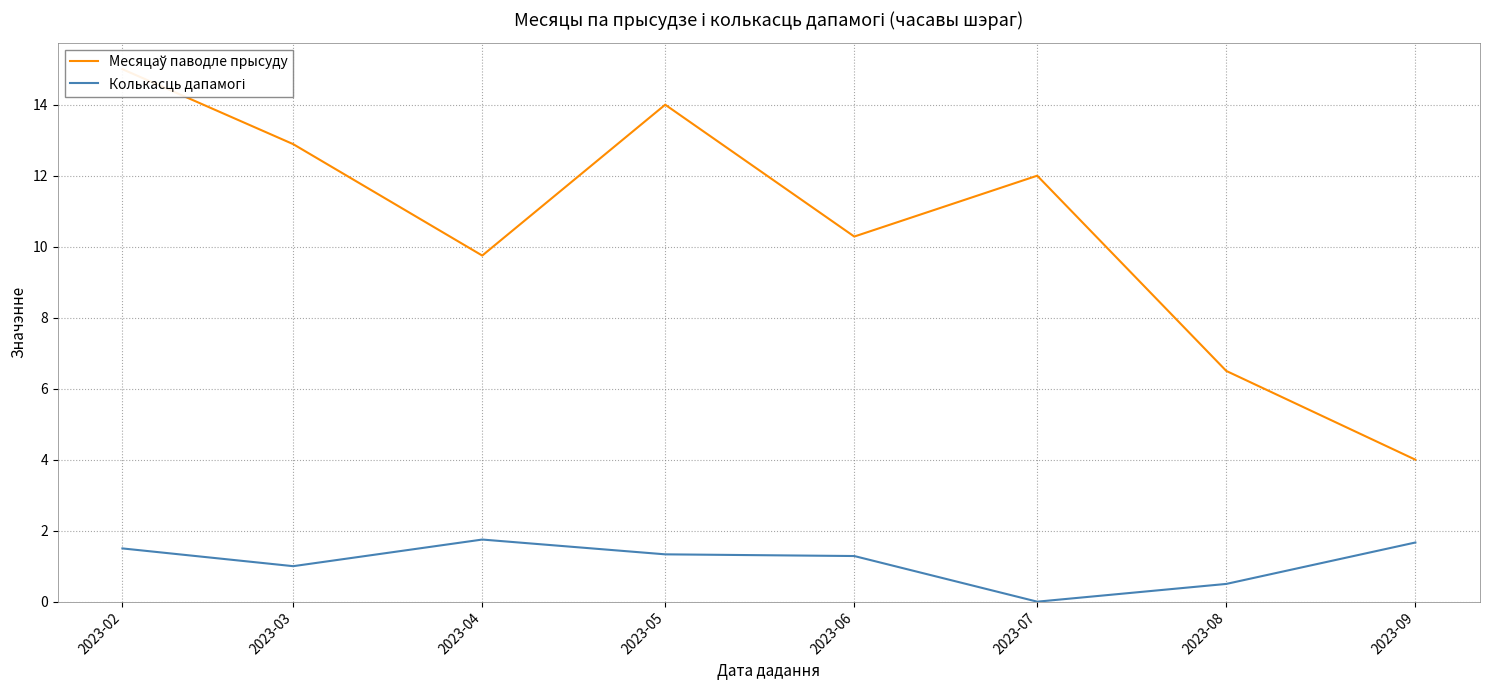

Rank the categories by Колькасць дапамогі value from lowest to highest.

2023-07, 2023-08, 2023-03, 2023-06, 2023-05, 2023-02, 2023-09, 2023-04